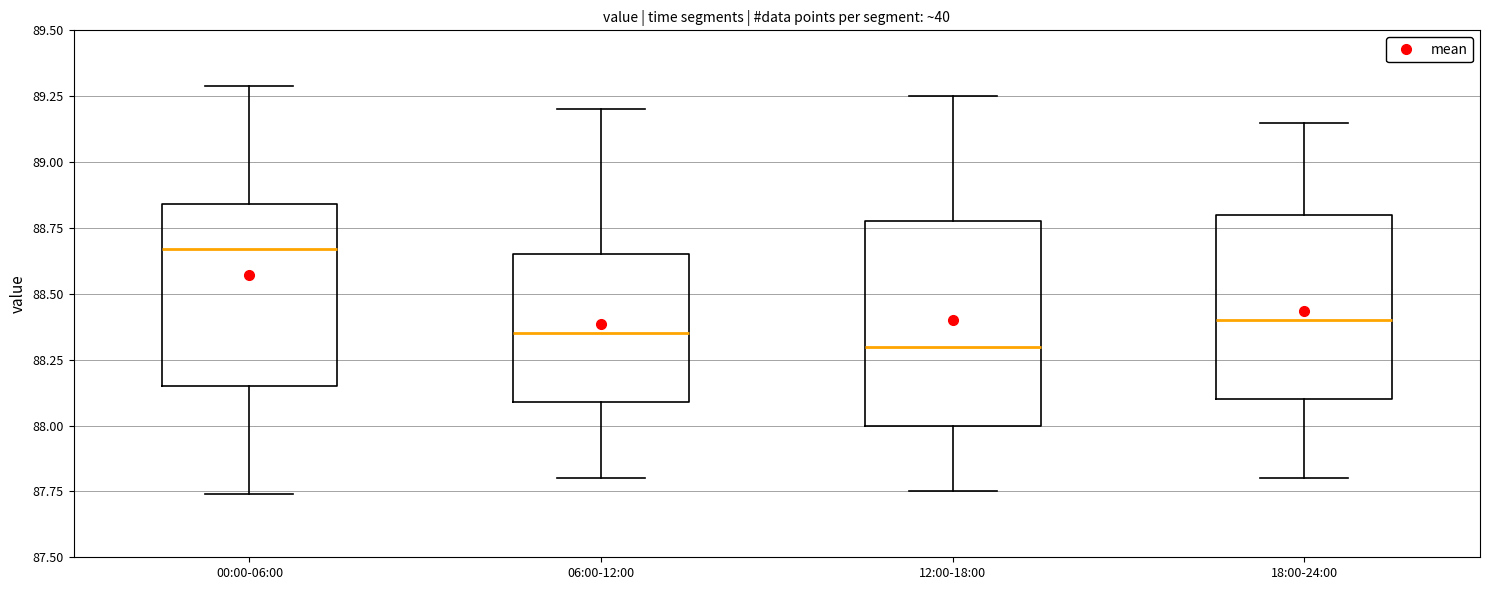

Reading left to right, read every box against the y-axis: the position of its median line, the range the box covers, and the ends of its whiskers. The values are not printed on the chart, so give them approximately, as read against the axis.

00:00-06:00: median 88.65, box 88.15 to 88.85, whiskers 87.75 to 89.30
06:00-12:00: median 88.35, box 88.10 to 88.65, whiskers 87.80 to 89.20
12:00-18:00: median 88.30, box 88.00 to 88.80, whiskers 87.75 to 89.25
18:00-24:00: median 88.40, box 88.10 to 88.80, whiskers 87.80 to 89.15